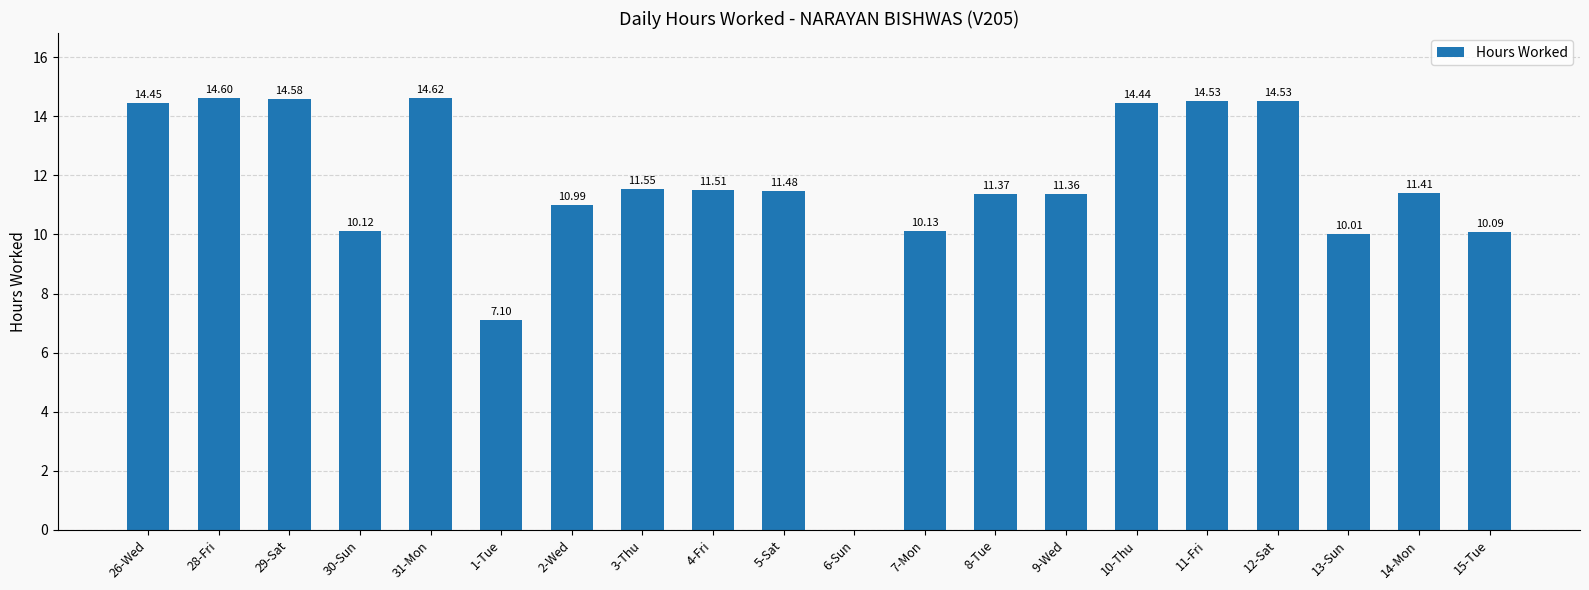

What is the sum of all values?

228.9